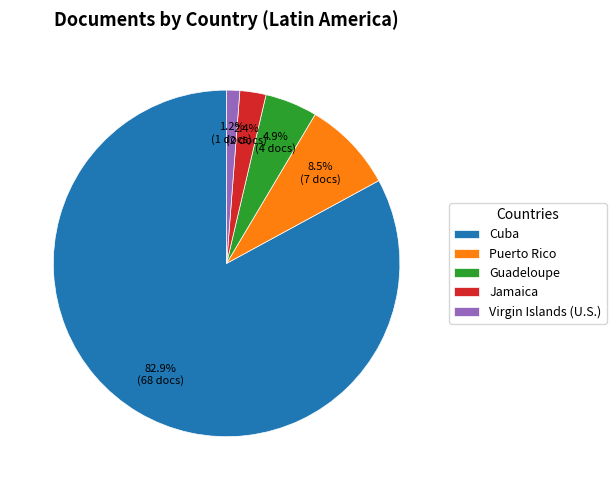

Between Virgin Islands (U.S.) and Jamaica, which is larger?

Jamaica